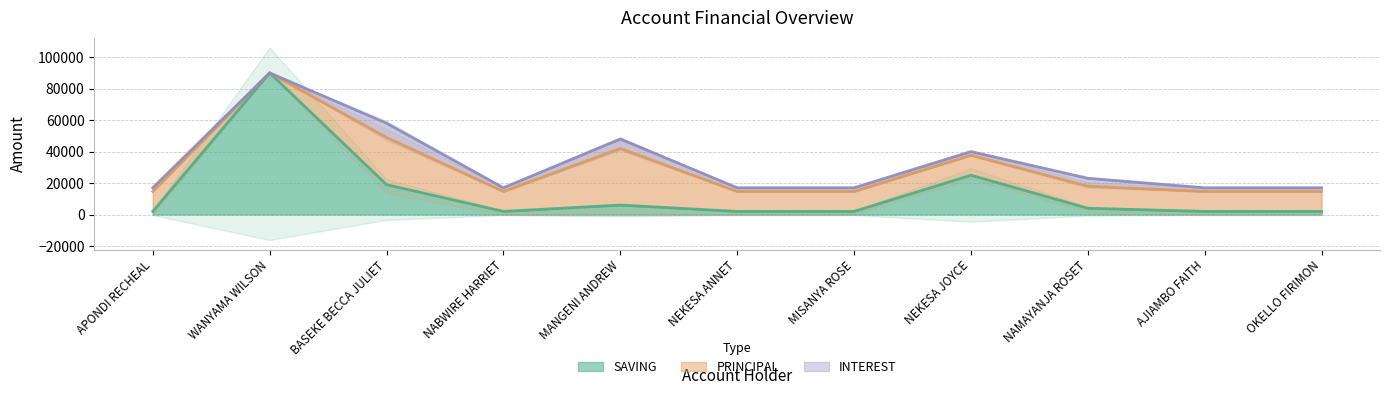

Where is SAVING nearest to the value 46000?

NEKESA JOYCE